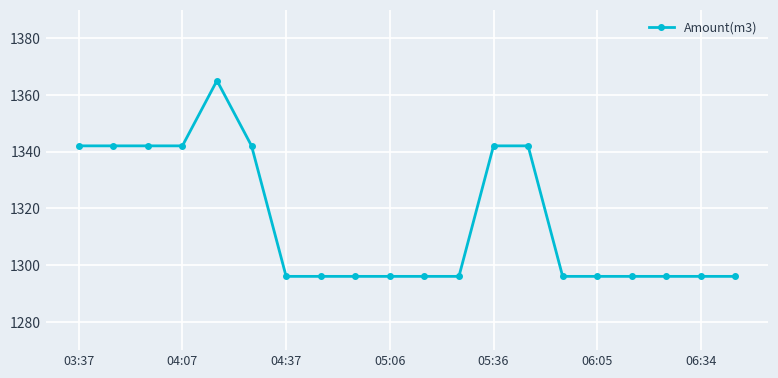

How many categories are shown in the chart?

20